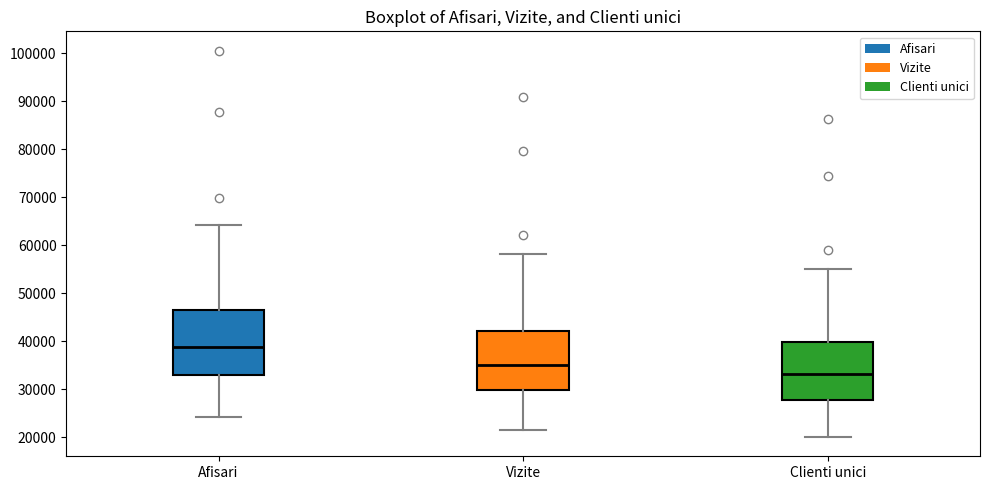

Reading left to right, transcribe this box plot: for each box, give where its median line is, the range the box spans, and where its two whiskers end, as read against the y-axis. The values are not printed on the chart, so give them approximately, as read against the axis.

Afisari: median 39000, box 33000 to 47000, whiskers 24000 to 64000
Vizite: median 35000, box 30000 to 42000, whiskers 22000 to 58000
Clienti unici: median 33000, box 28000 to 40000, whiskers 20000 to 55000